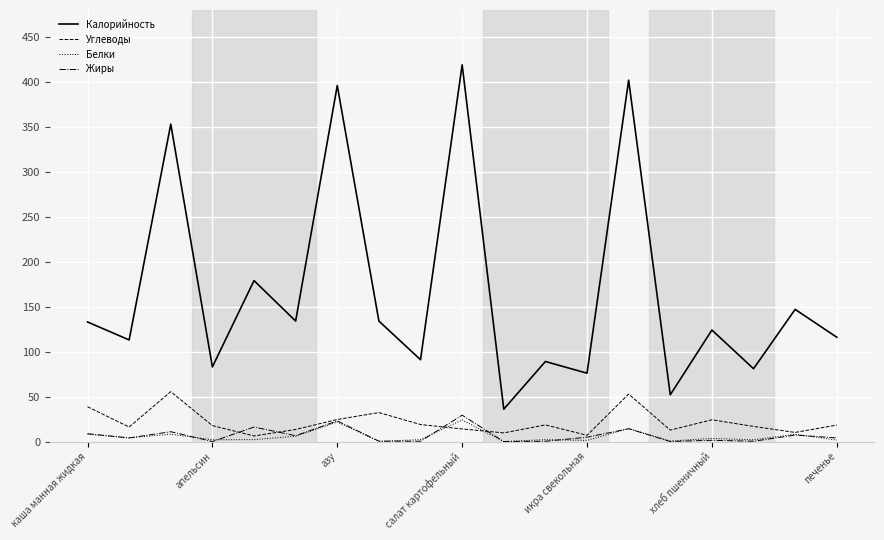

True or false: Калорийность and Жиры cross at least once.

False